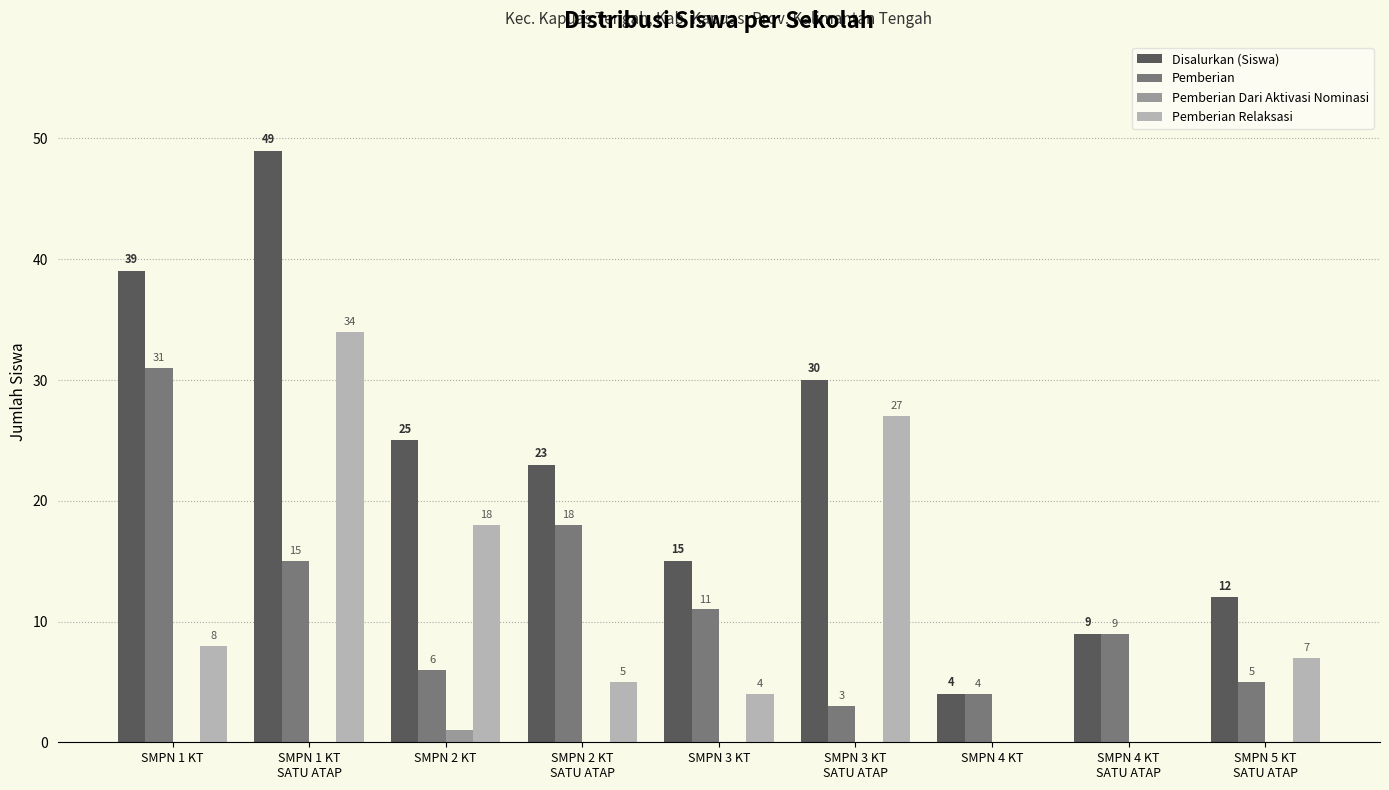

At which label does Pemberian Relaksasi reach its peak?

SMPN 1 KT
SATU ATAP